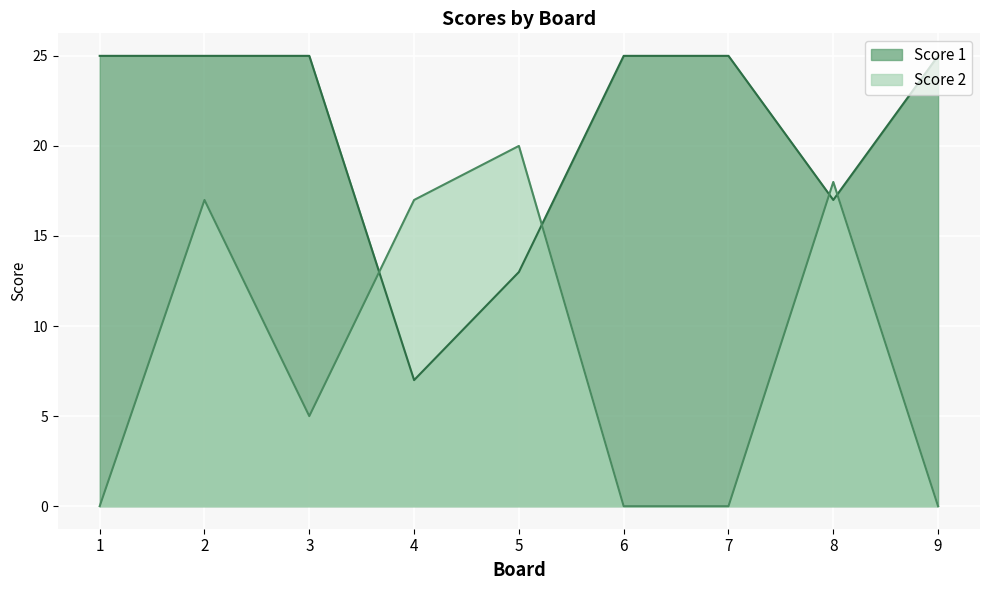

Reading left to right, extract all data points from this chart.

Score 1: 25	25	25	7	13	25	25	17	25
Score 2: 0	17	5	17	20	0	0	18	0